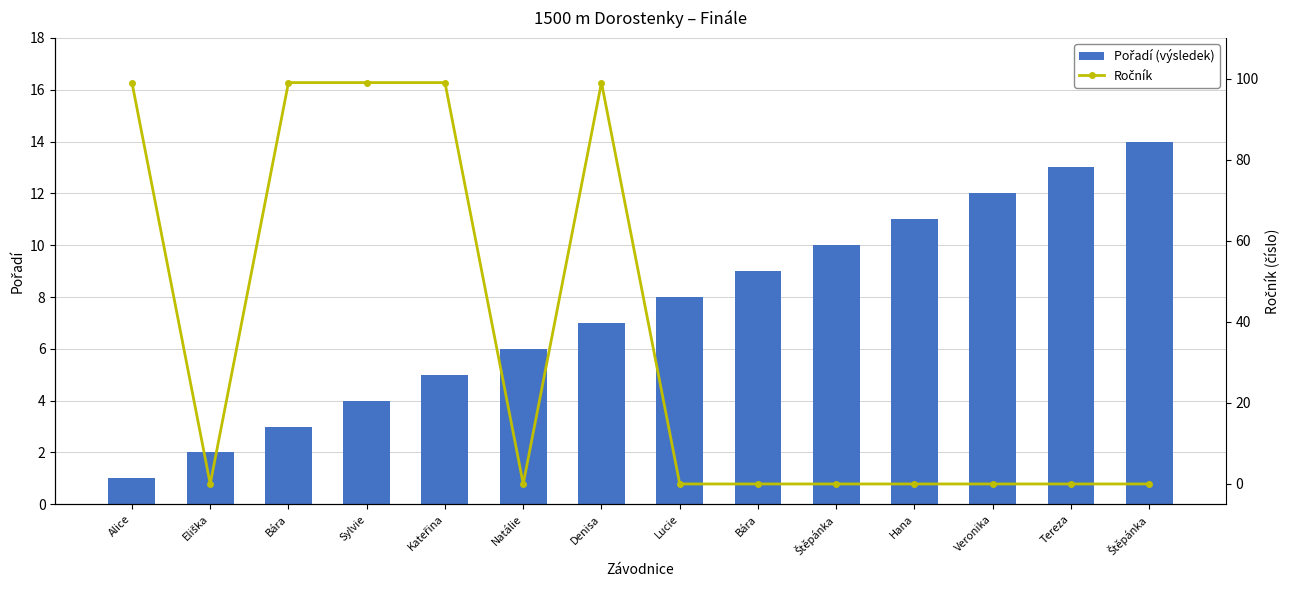

Which series has the largest total across all categories?

Ročník